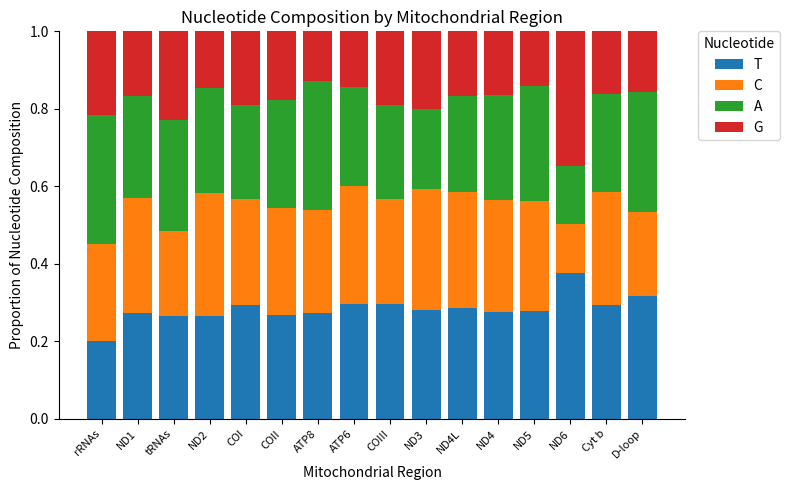

How many T values are between 0 and 1?

16